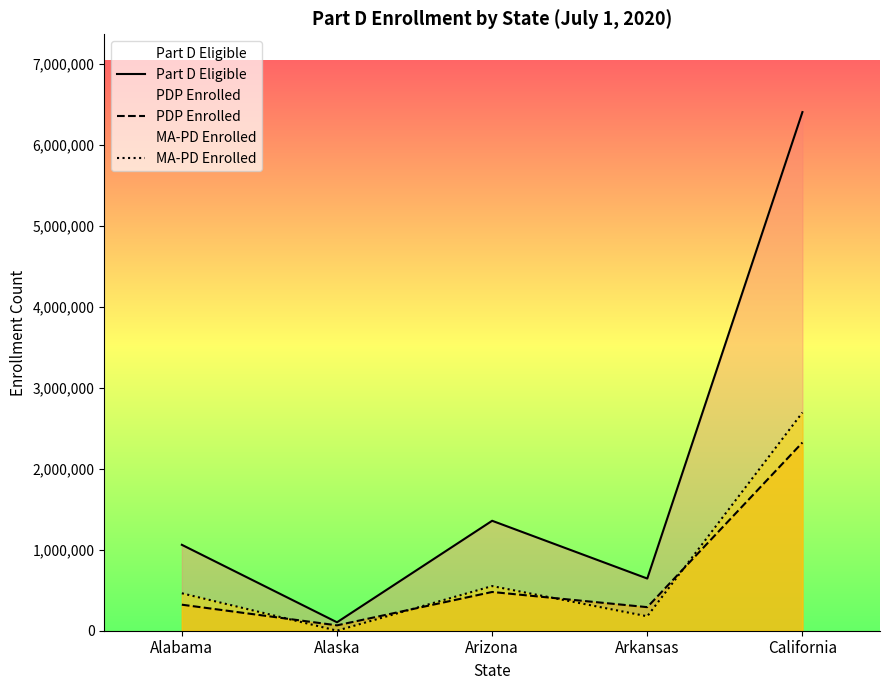

How many intersections are there between PDP Enrolled and MA-PD Enrolled?

4